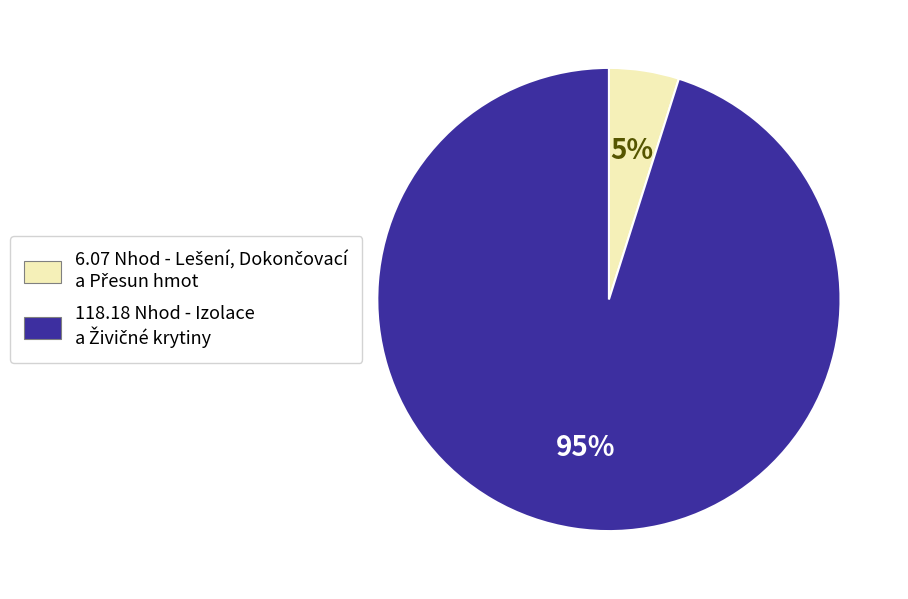

To the nearest percent, what is the difference between the largest and smallest slice percentages?

90%